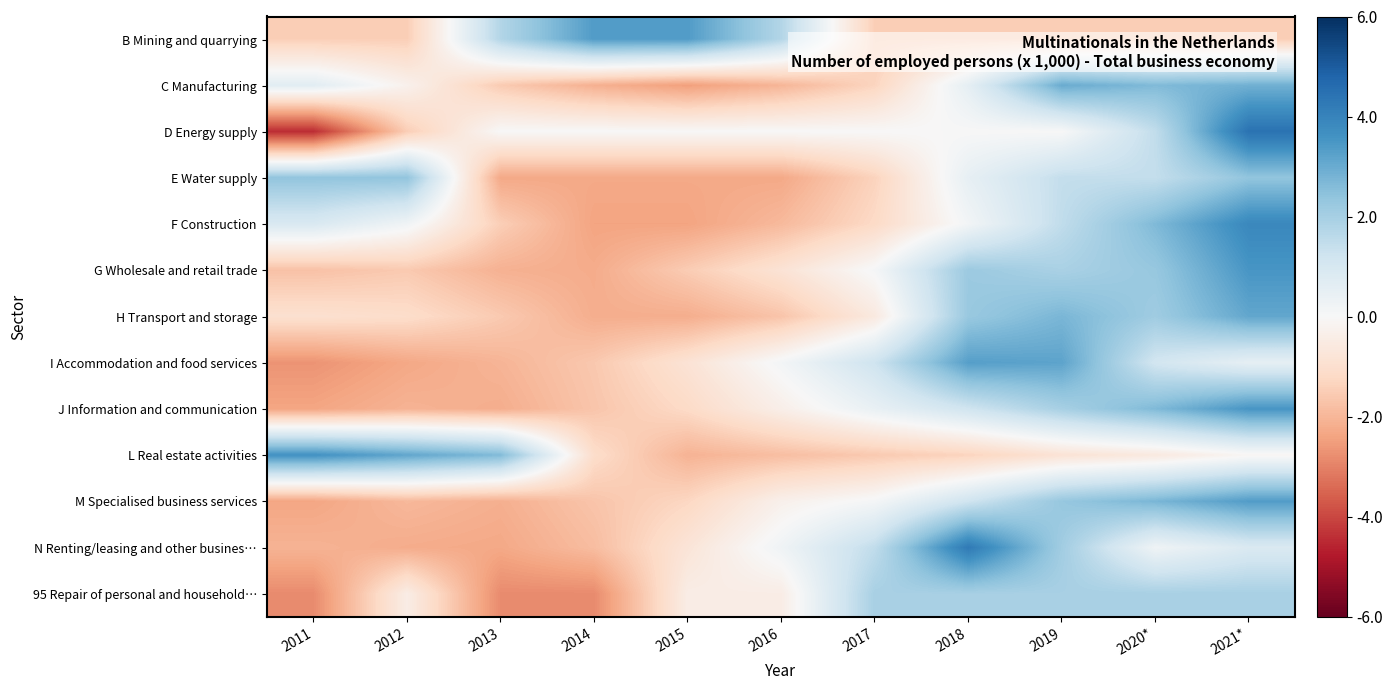

What is the spread (max minus min) of values at 2014?

6.2